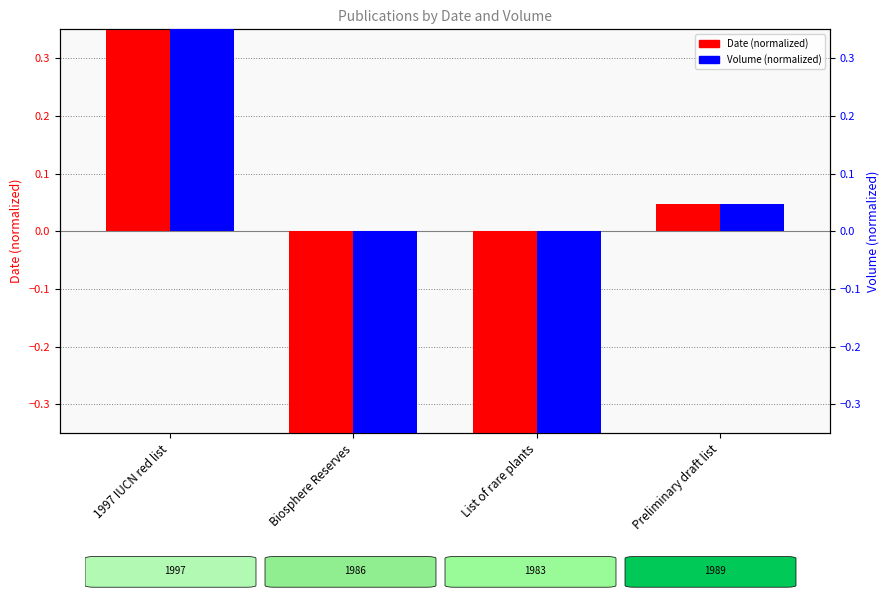

Are the bars horizontal?

No